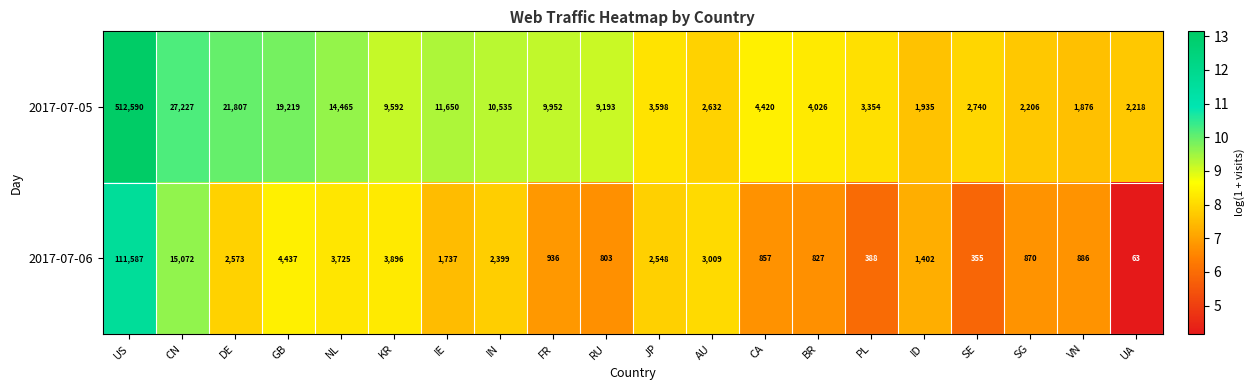

True or false: 2017-07-06 has a value of 4437 at GB.

True